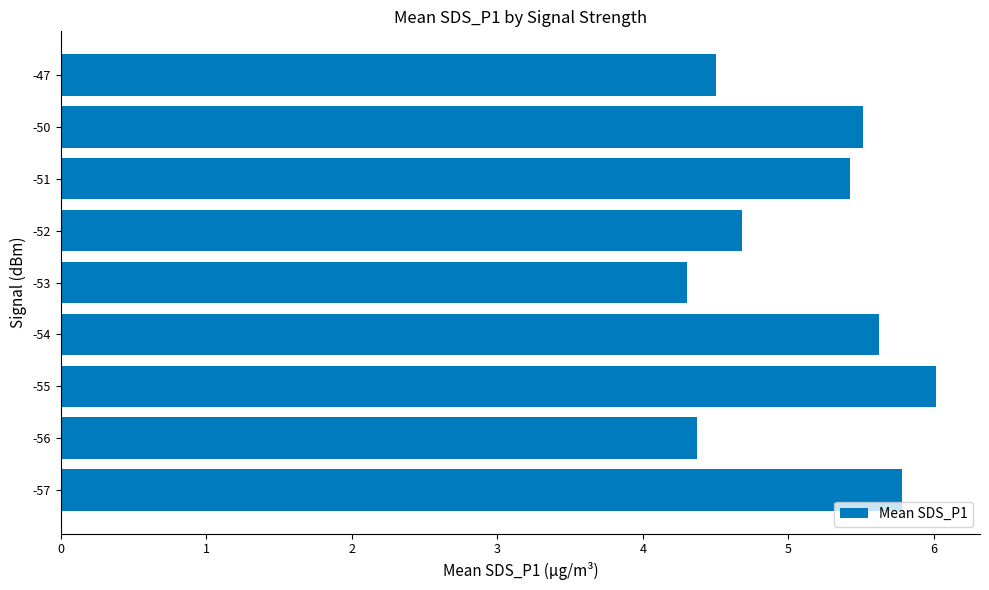

What is the sum of all values?

46.2